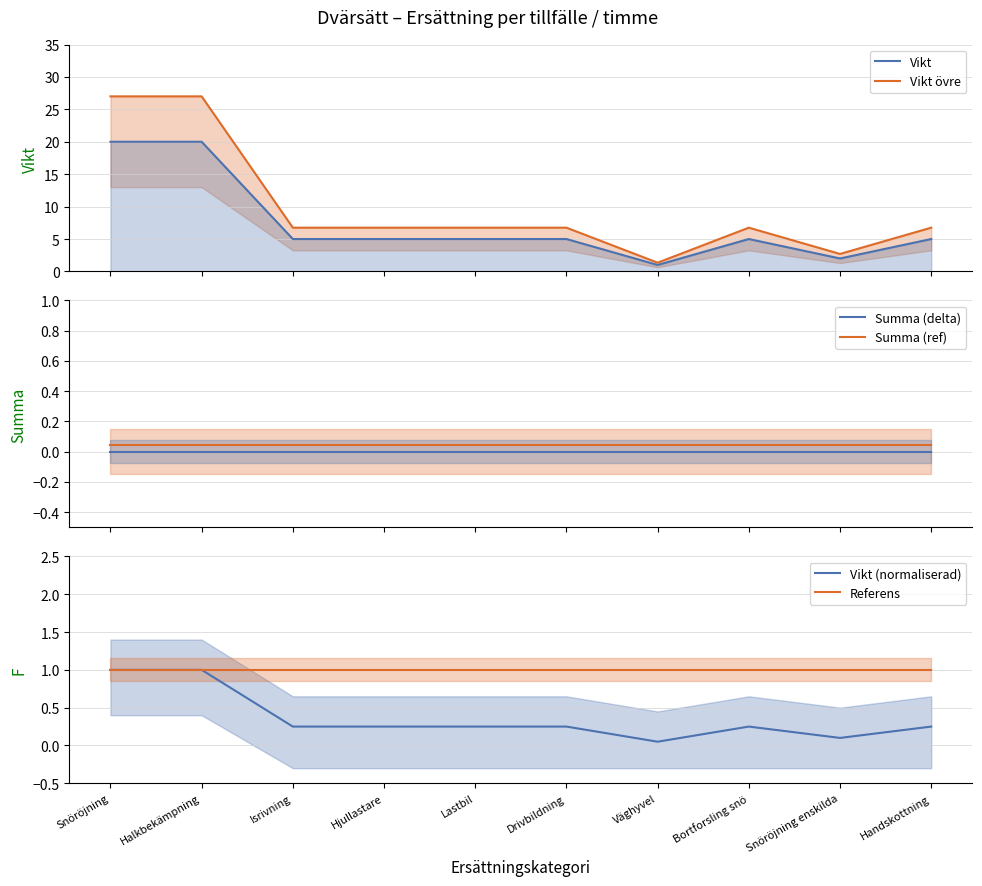

What is the label of the 7th point from the left?

Väghyvel